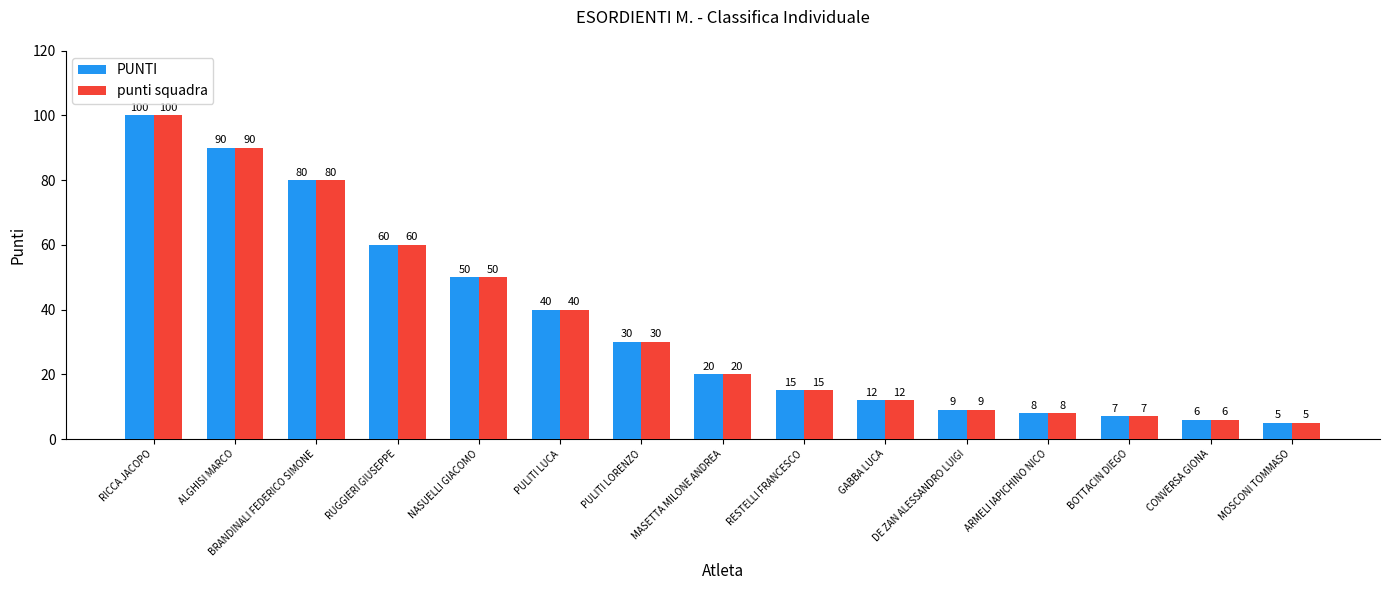

Which category has the lowest value in the PUNTI series?

MOSCONI TOMMASO